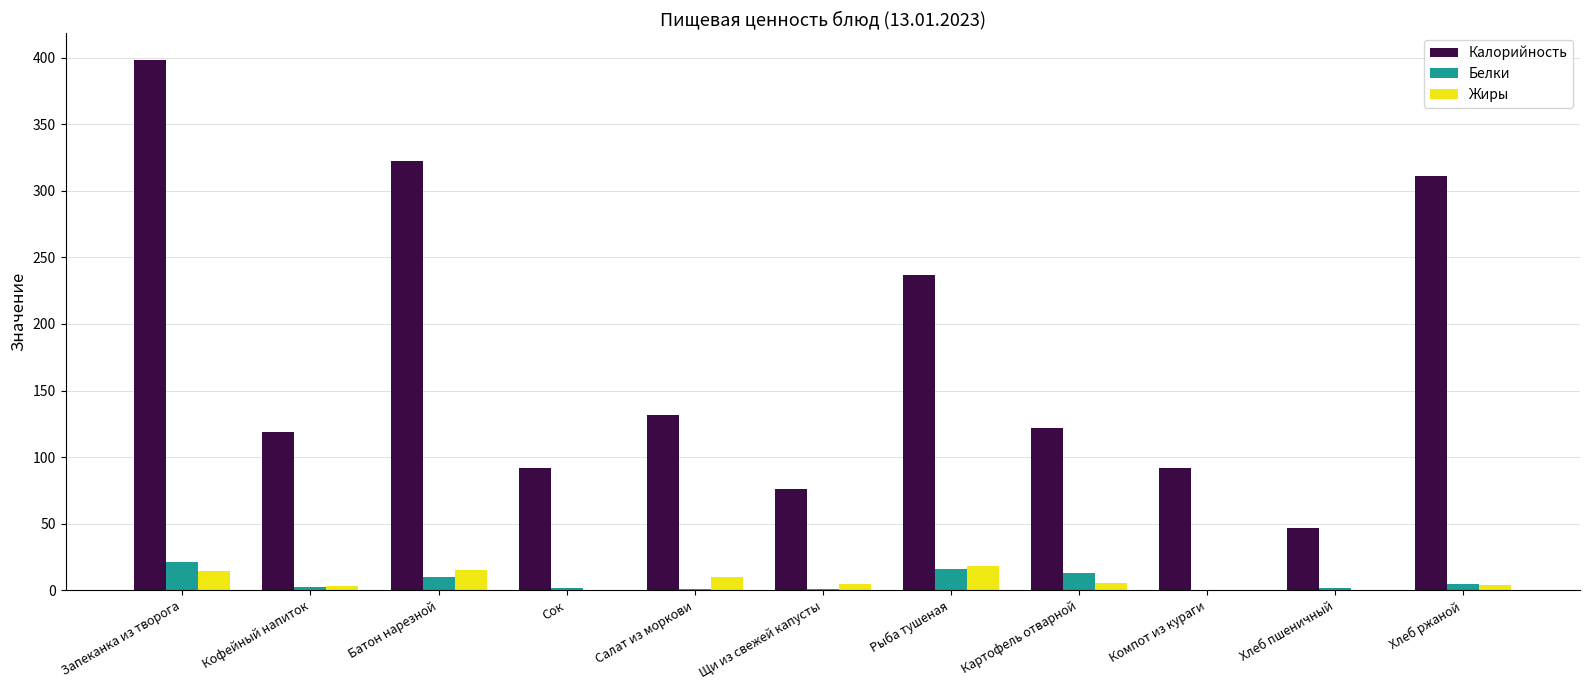

What is the sum of all Жиры values?

75.8